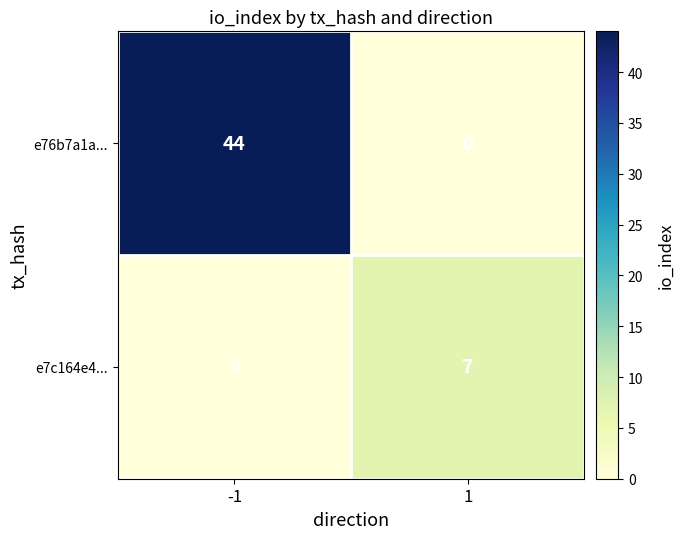

What is the difference between the maximum and minimum values in the e7c164e4... series?

7